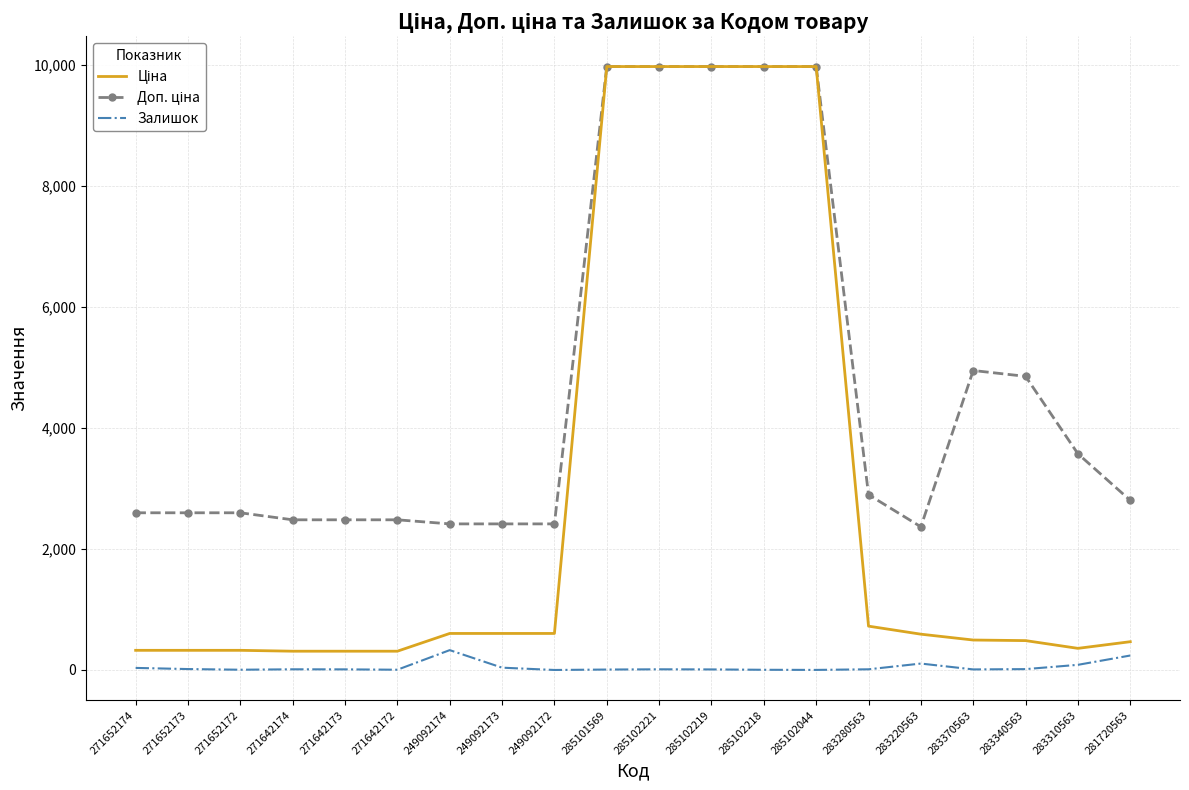

The Залишок series shows 9.0 at 285102219. True or false?

True